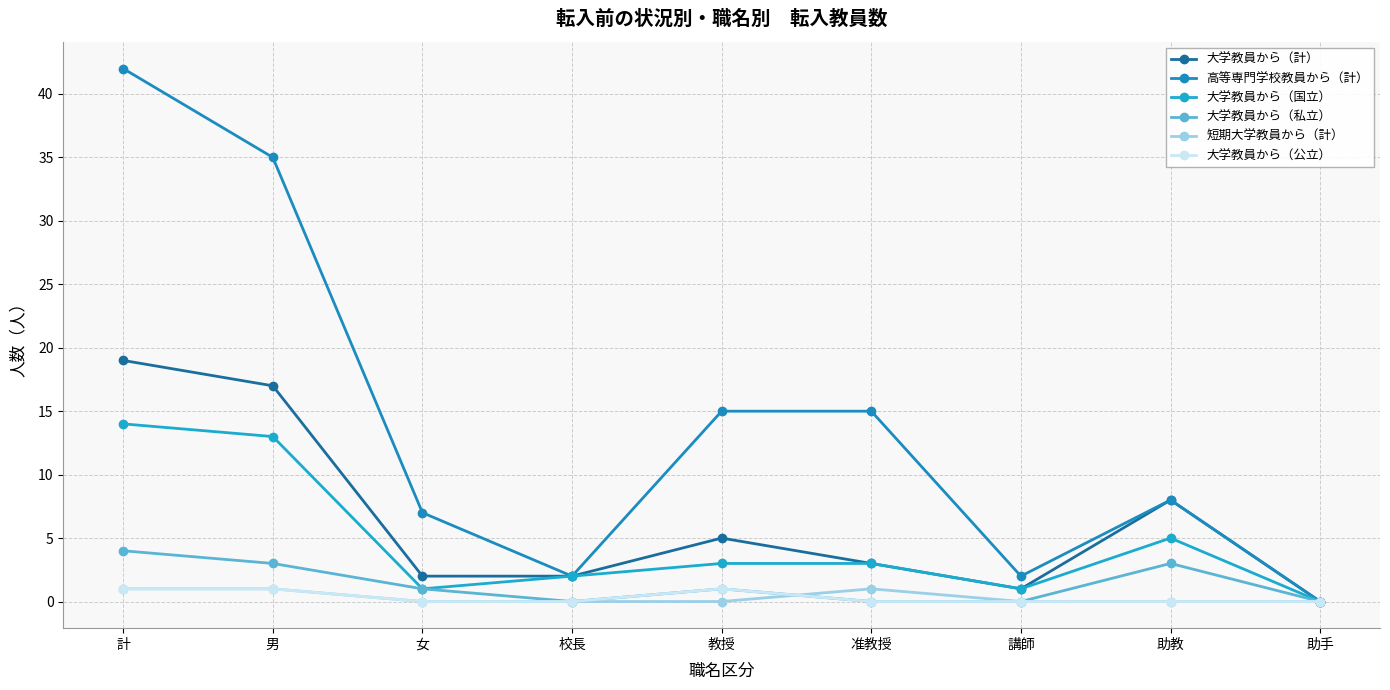

The 大学教員から（私立） series shows 2 at 男. True or false?

False